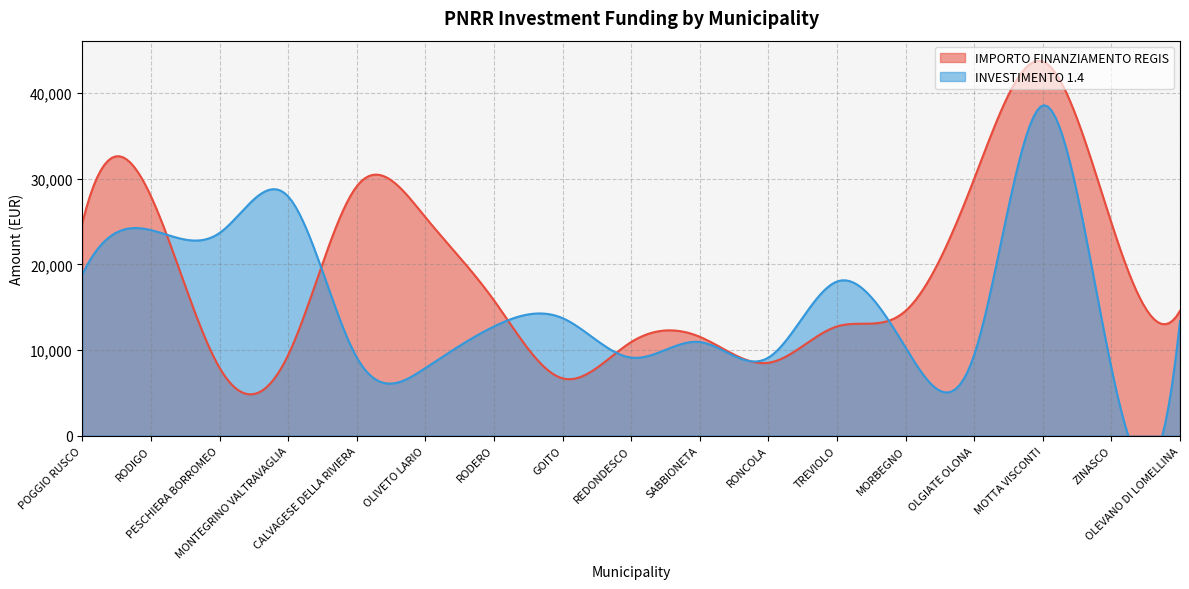

At which label does IMPORTO FINANZIAMENTO REGIS first exceed 14568?

POGGIO RUSCO